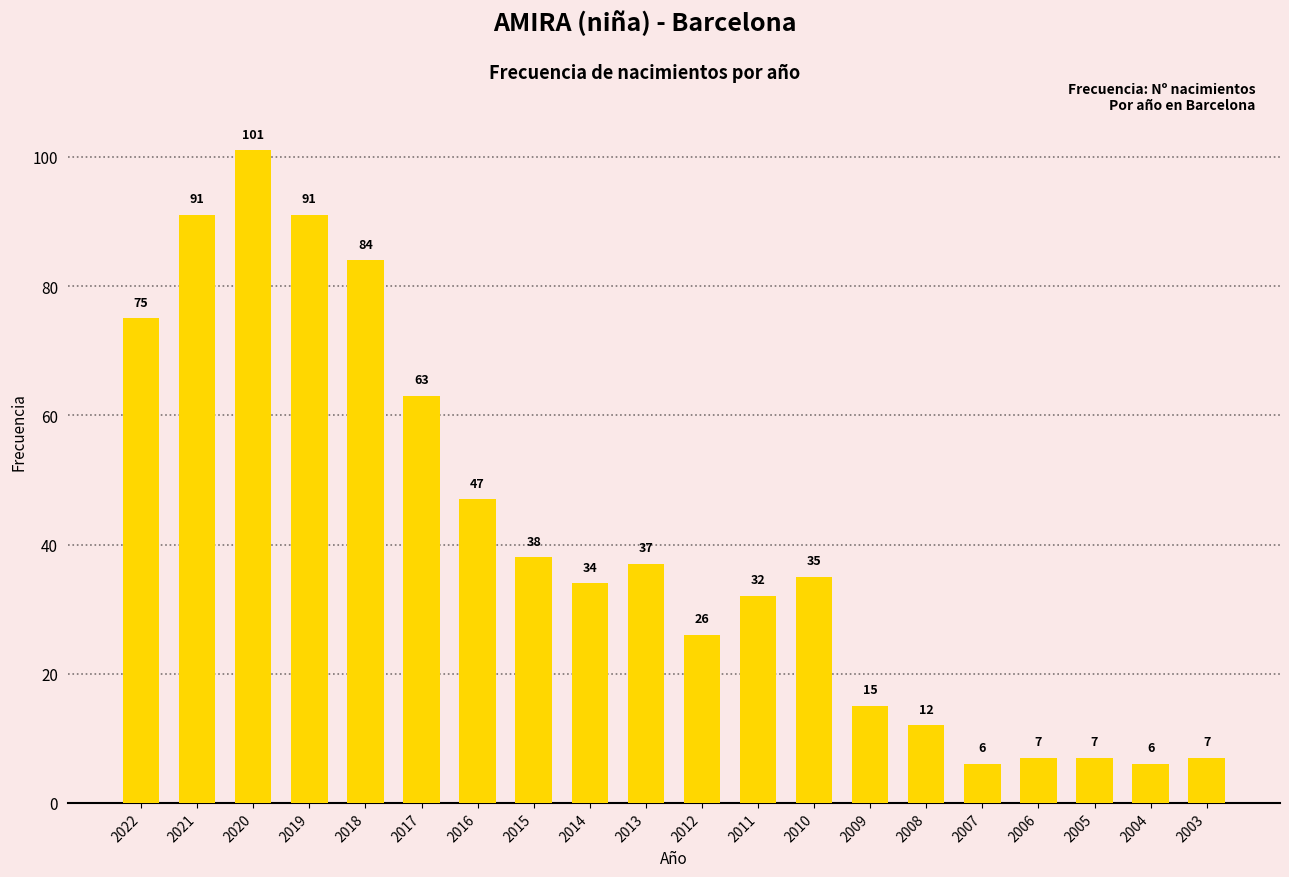

What is the value of the 9th bar from the left?

34